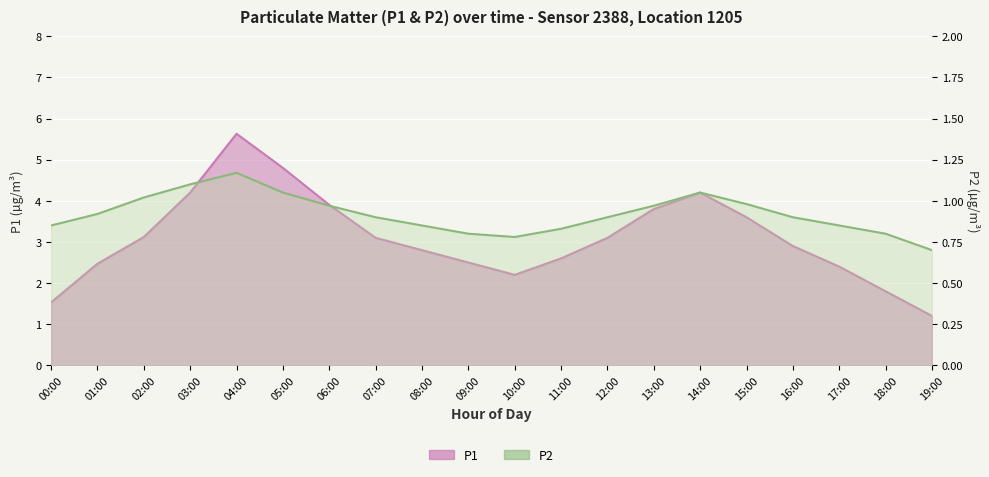

What is the value of the P2 point at the 17th from the left?

0.9